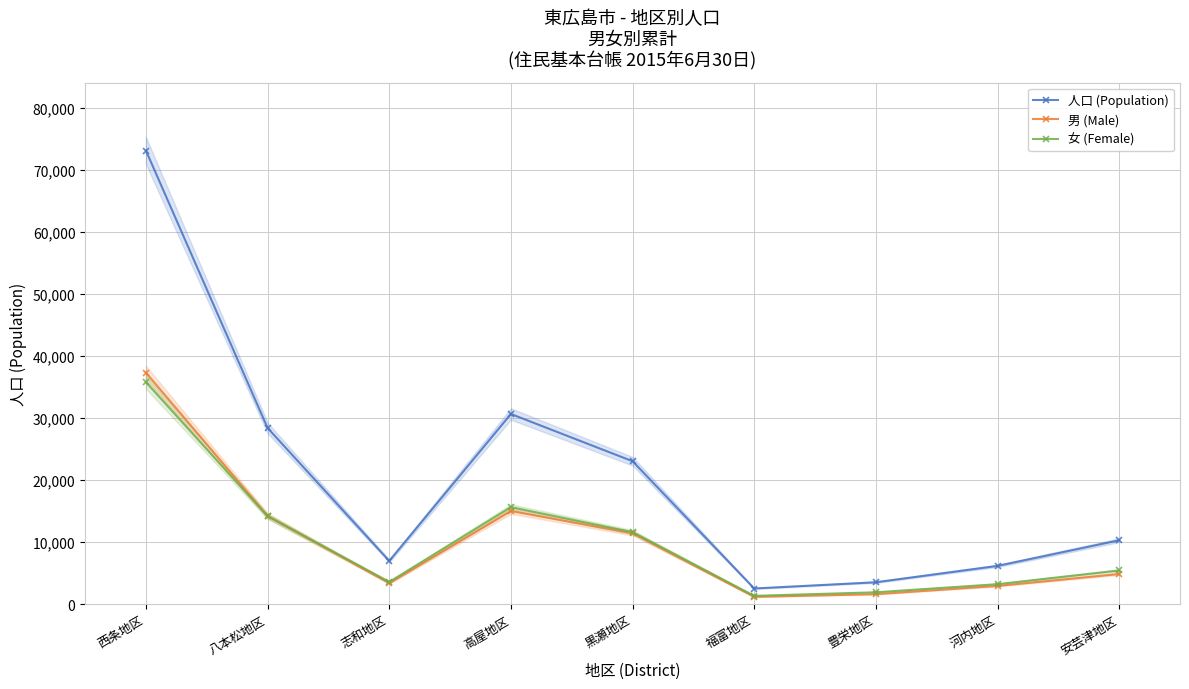

Is it true that 男 (Male) equals 7119 at 高屋地区?

False